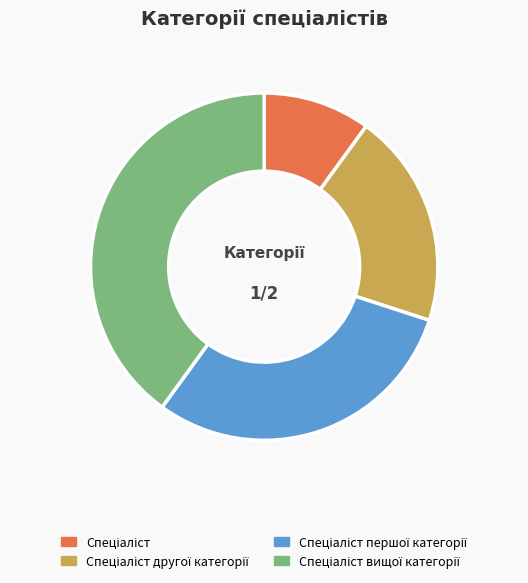

How many segments does this pie chart have?

4